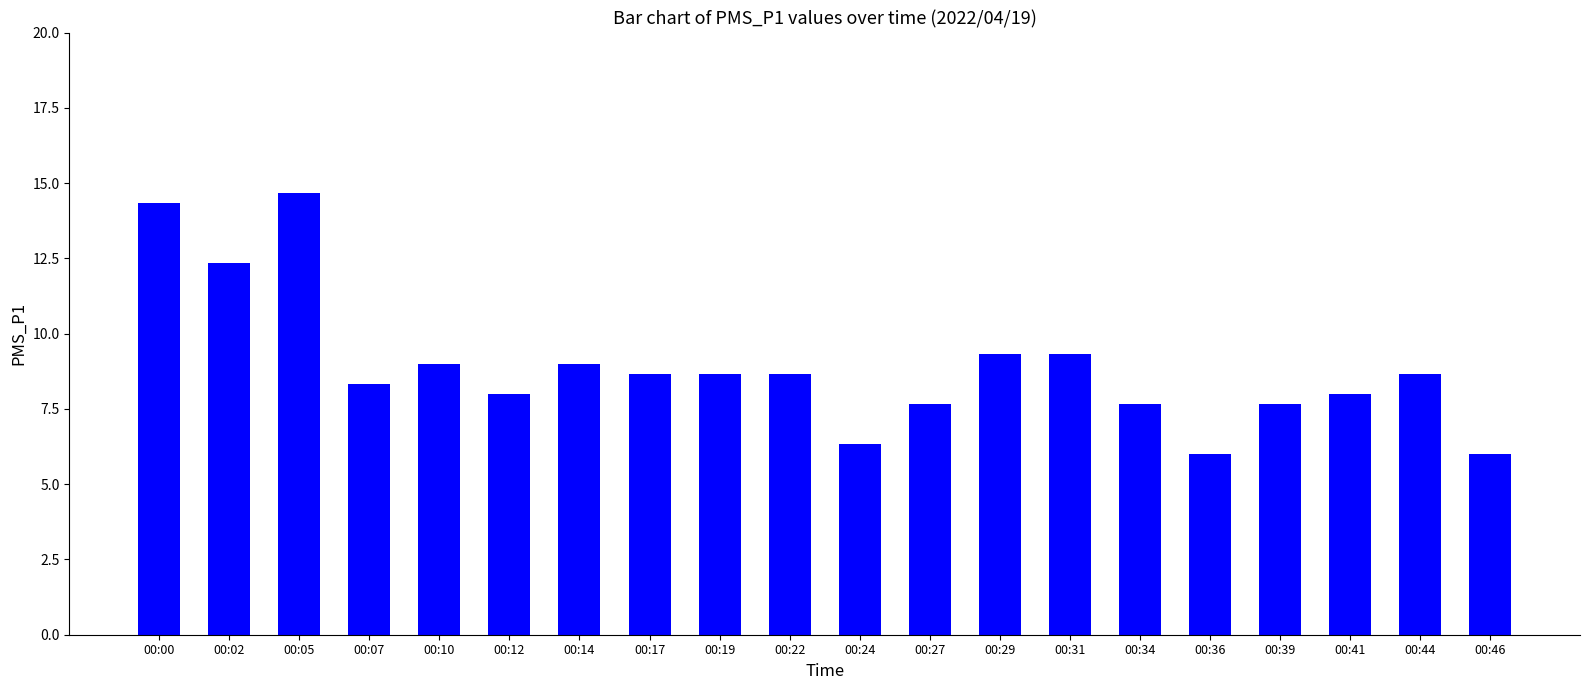

Which has a higher value, 00:39 or 00:24?

00:39